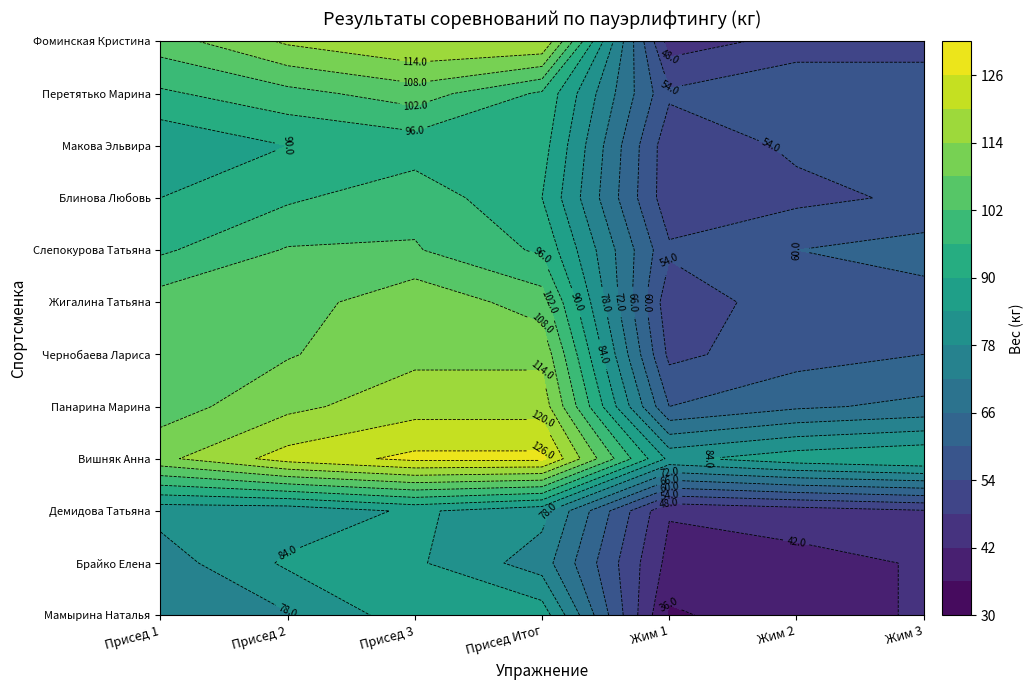

What is the sum of the Чернобаева Лариса values at Жим 2 and Жим 1?

110.0